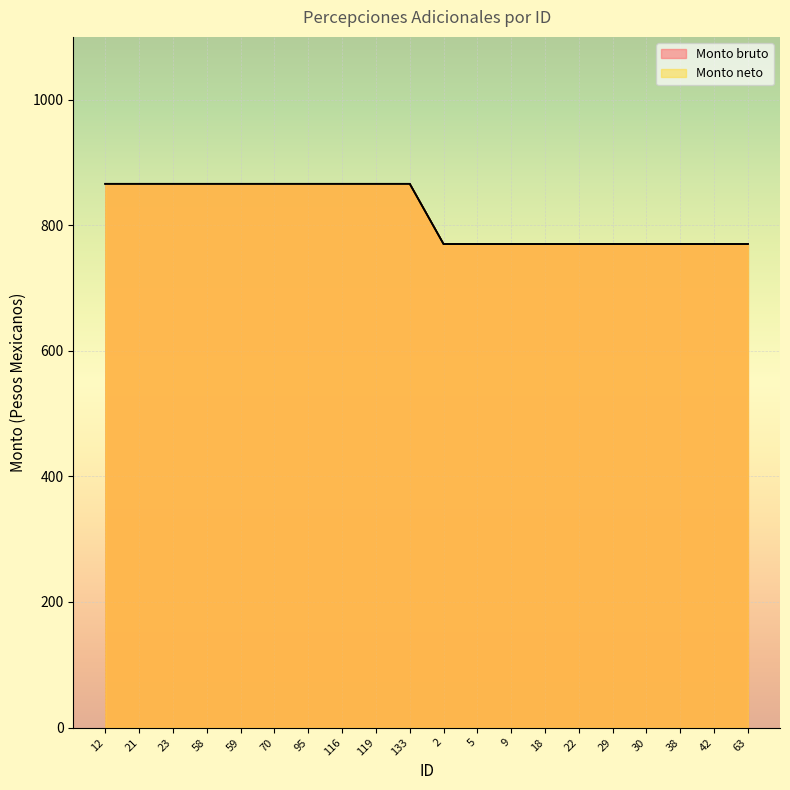

Which category has the highest value in the Monto bruto series?

12